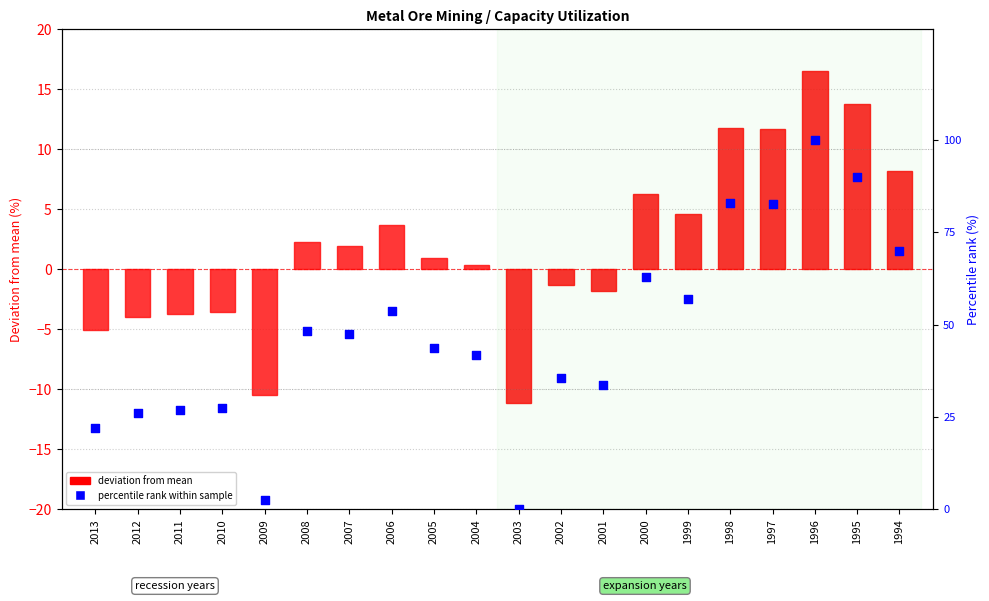

Which series reaches the minimum Y coordinate?

deviation from mean